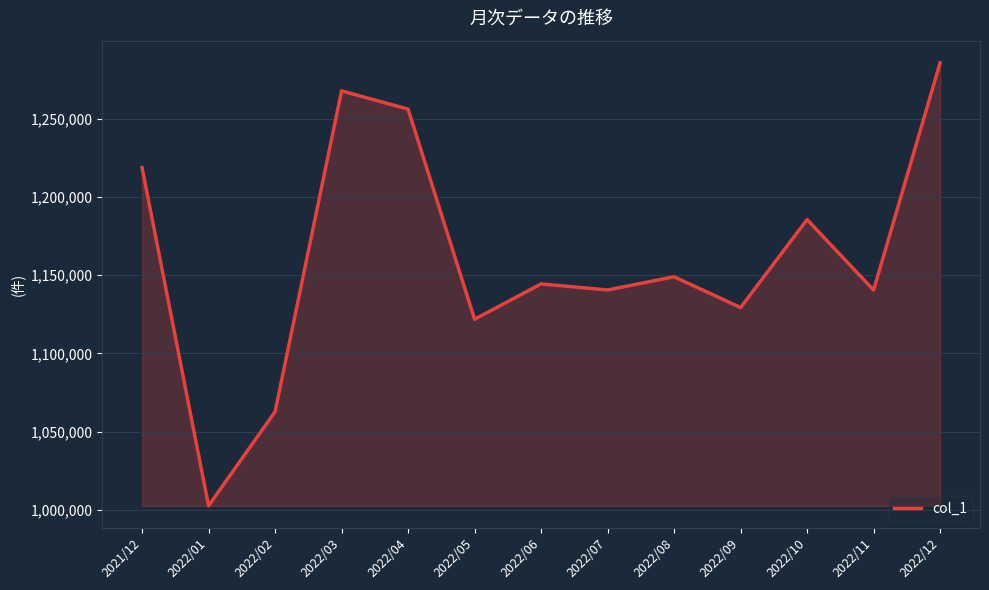

Does the chart display data point markers on the line(s)?

No